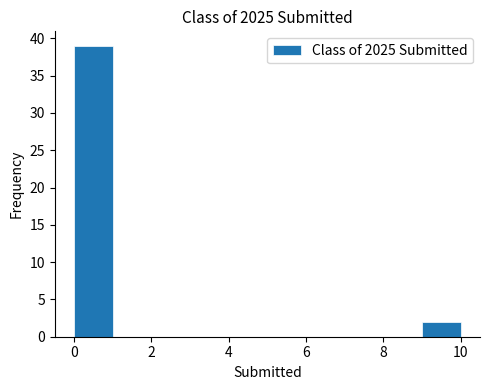

Reading left to right, transcribe this chart: for each bar, give the range it covers on the x-axis and its height. The values are not printed on the chart, so give them approximately, as read against the axis.

0 to 1: 39
1 to 2: 0
2 to 3: 0
3 to 4: 0
4 to 5: 0
5 to 6: 0
6 to 7: 0
7 to 8: 0
8 to 9: 0
9 to 10: 2